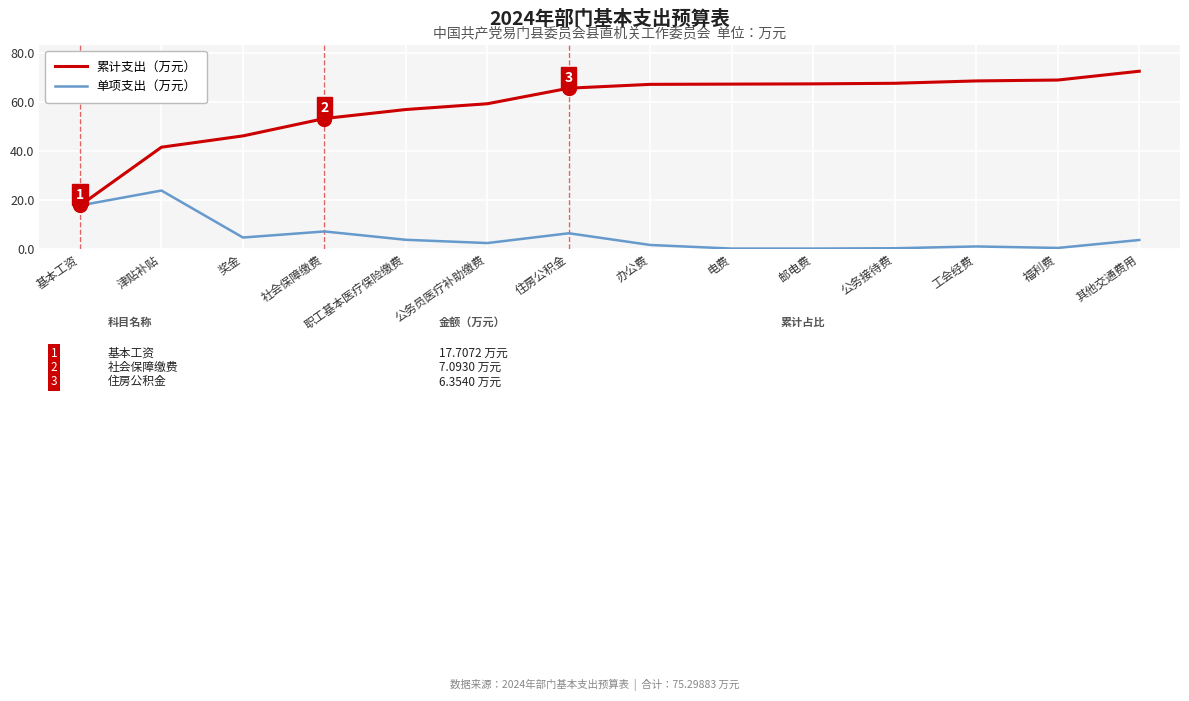

What is the difference between the 单项支出（万元） values at 职工基本医疗保险缴费 and 社会保障缴费?

3.4